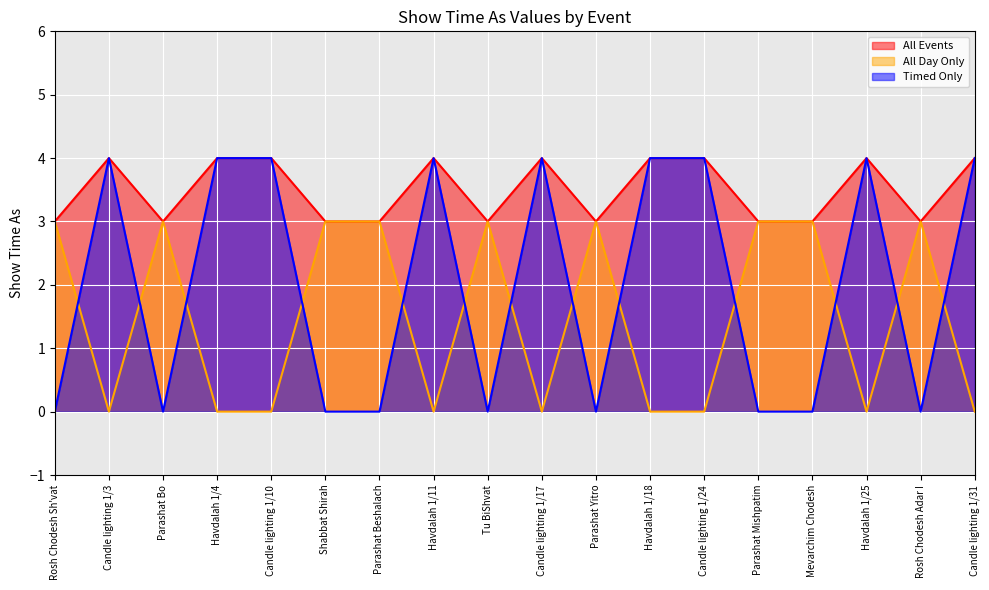

True or false: Timed Only and All Events intersect in this chart.

False